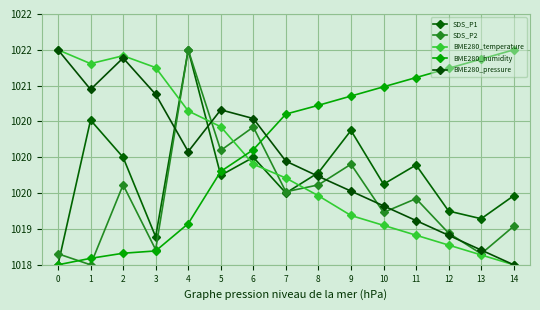

Rank the categories by SDS_P2 value from lowest to highest.

1, 0, 13, 3, 12, 14, 10, 11, 7, 2, 8, 9, 5, 6, 4